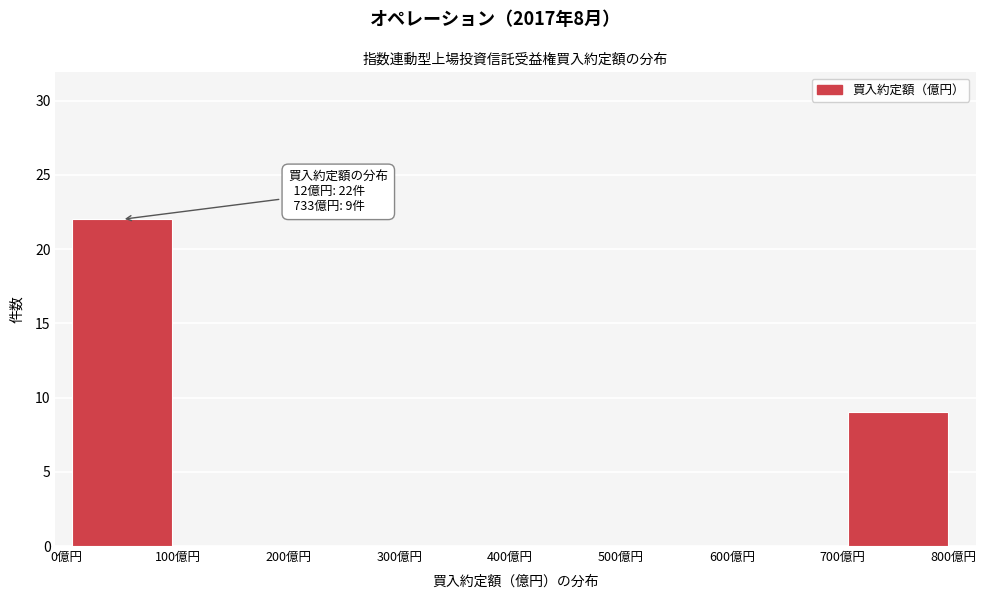

Over which range of the x-axis is the bar tallest?

0 to 100